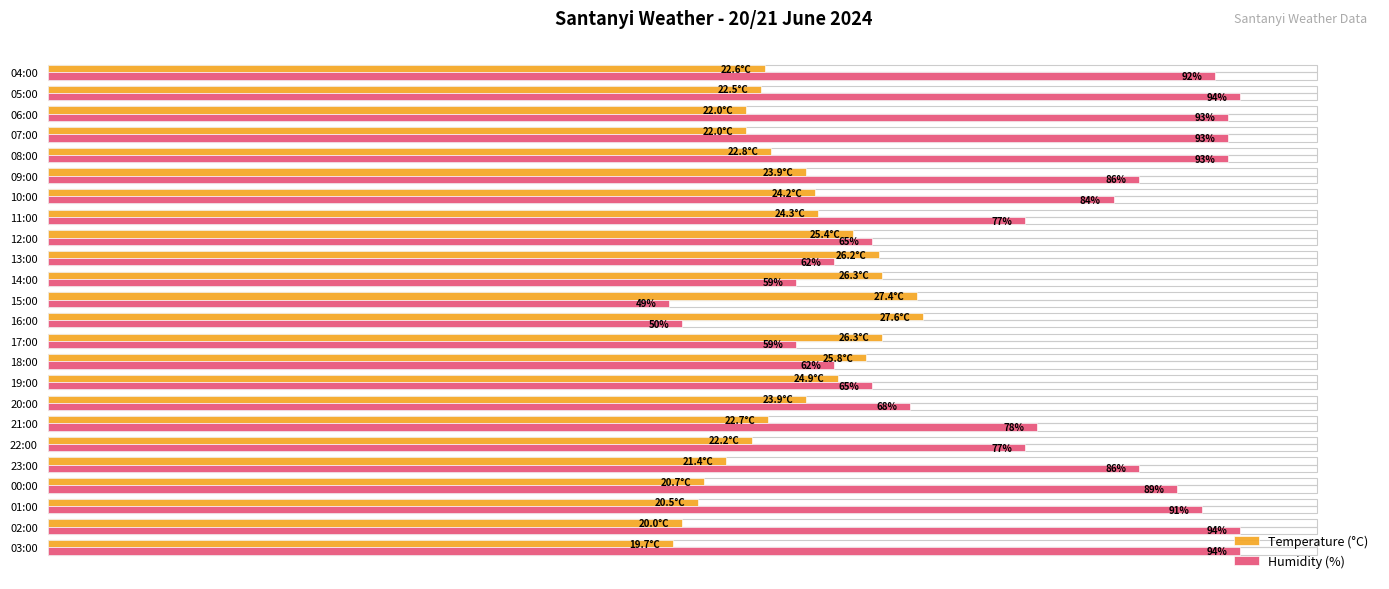

Which series has the largest total across all categories?

Humidity (%)